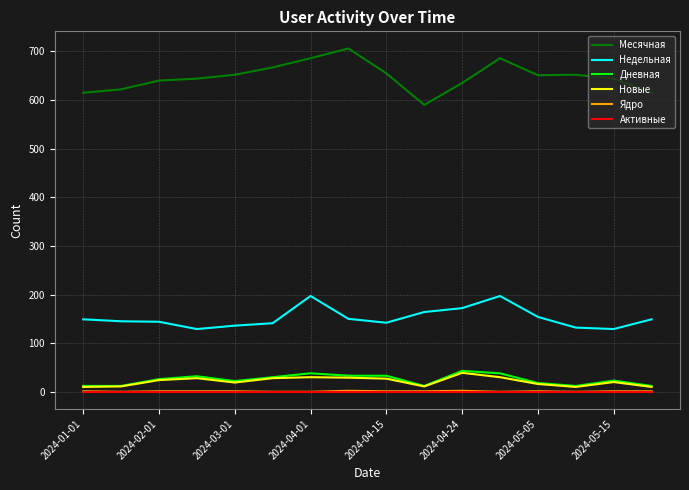

True or false: Недельная and Ядро cross at least once.

False